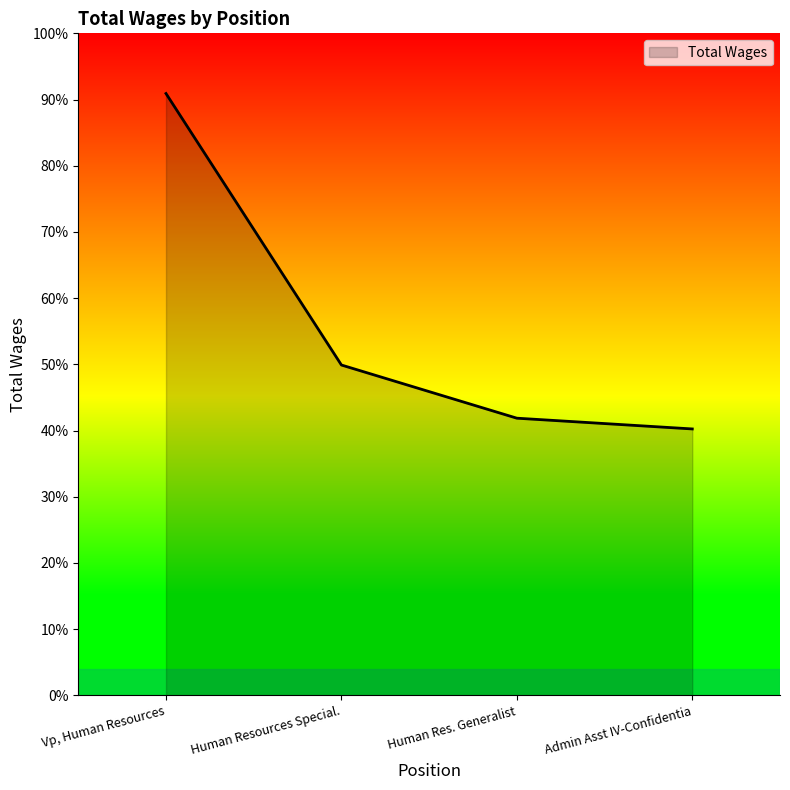

Does the chart have visible grid lines?

No